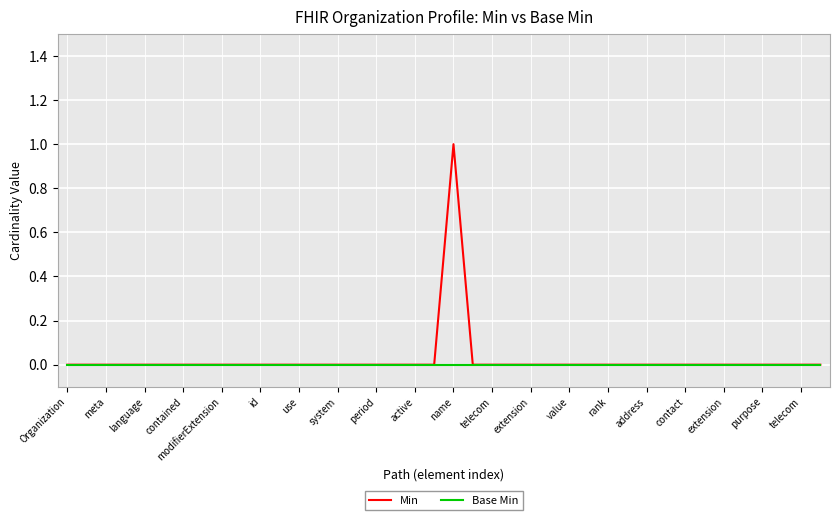

Which series has the widest spread of values?

Min